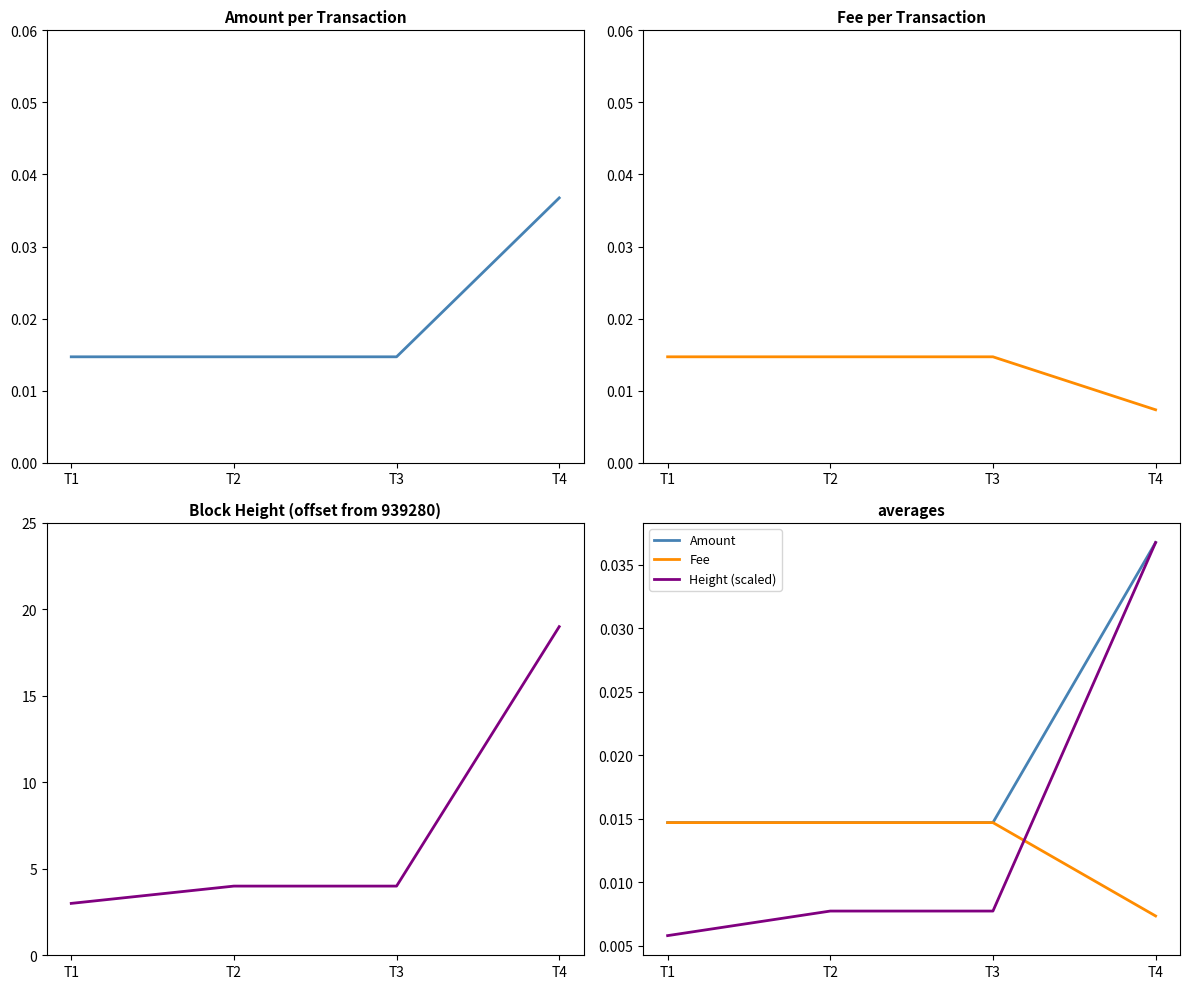

How many times do Fee and Height (scaled) cross each other?

1